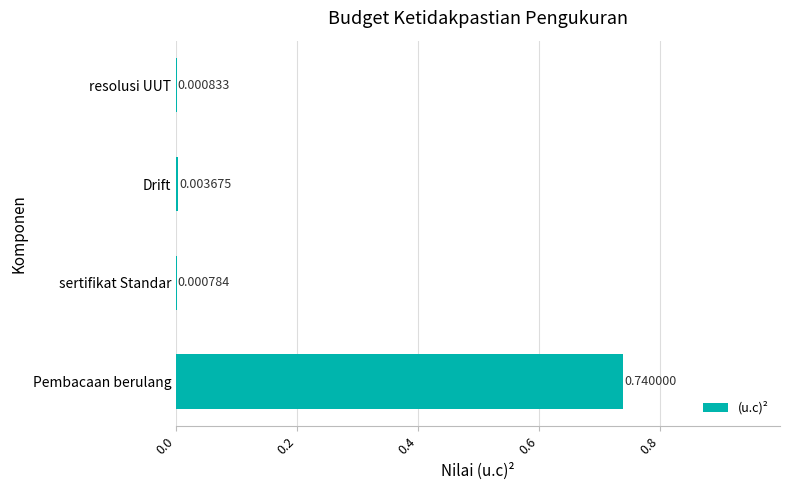

Which label corresponds to the largest value in the chart?

Pembacaan berulang